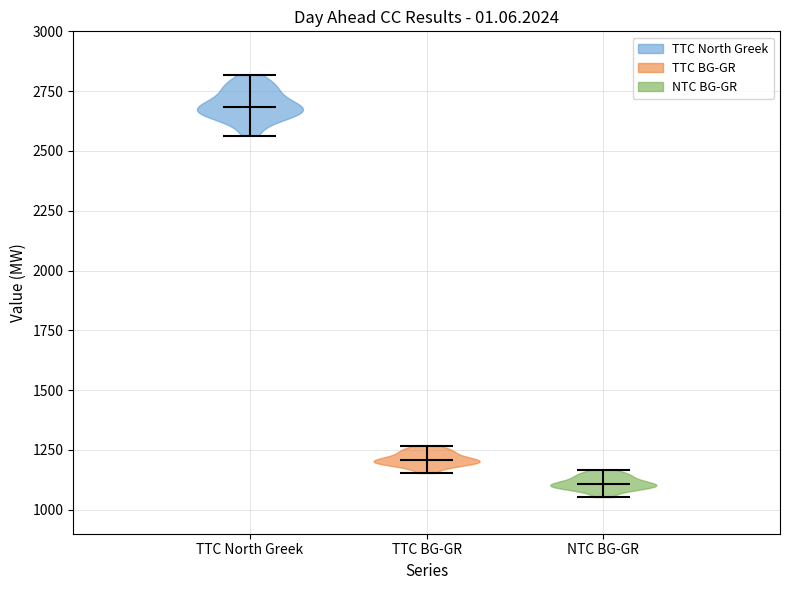

Which violin has the lowest median line?

NTC BG-GR